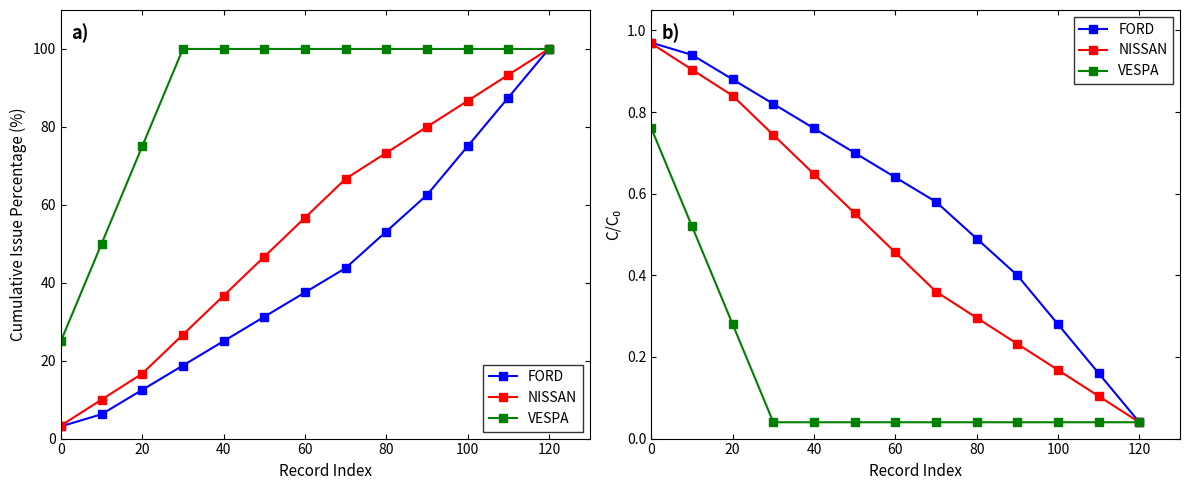

What is the maximum value for NISSAN?

1.0